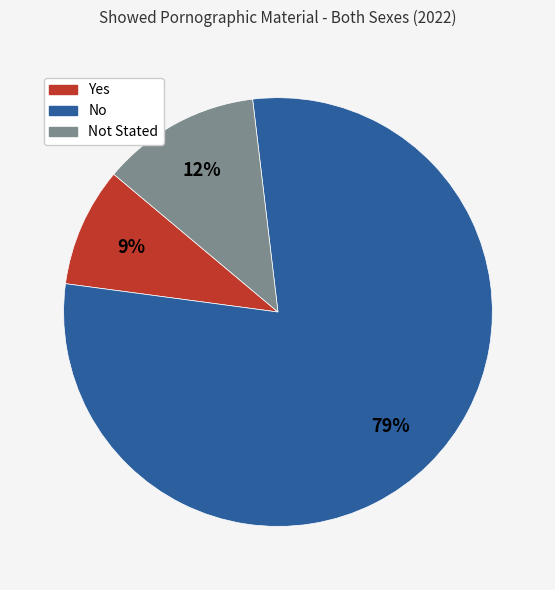

To the nearest percent, what is the average slice percentage?

33%